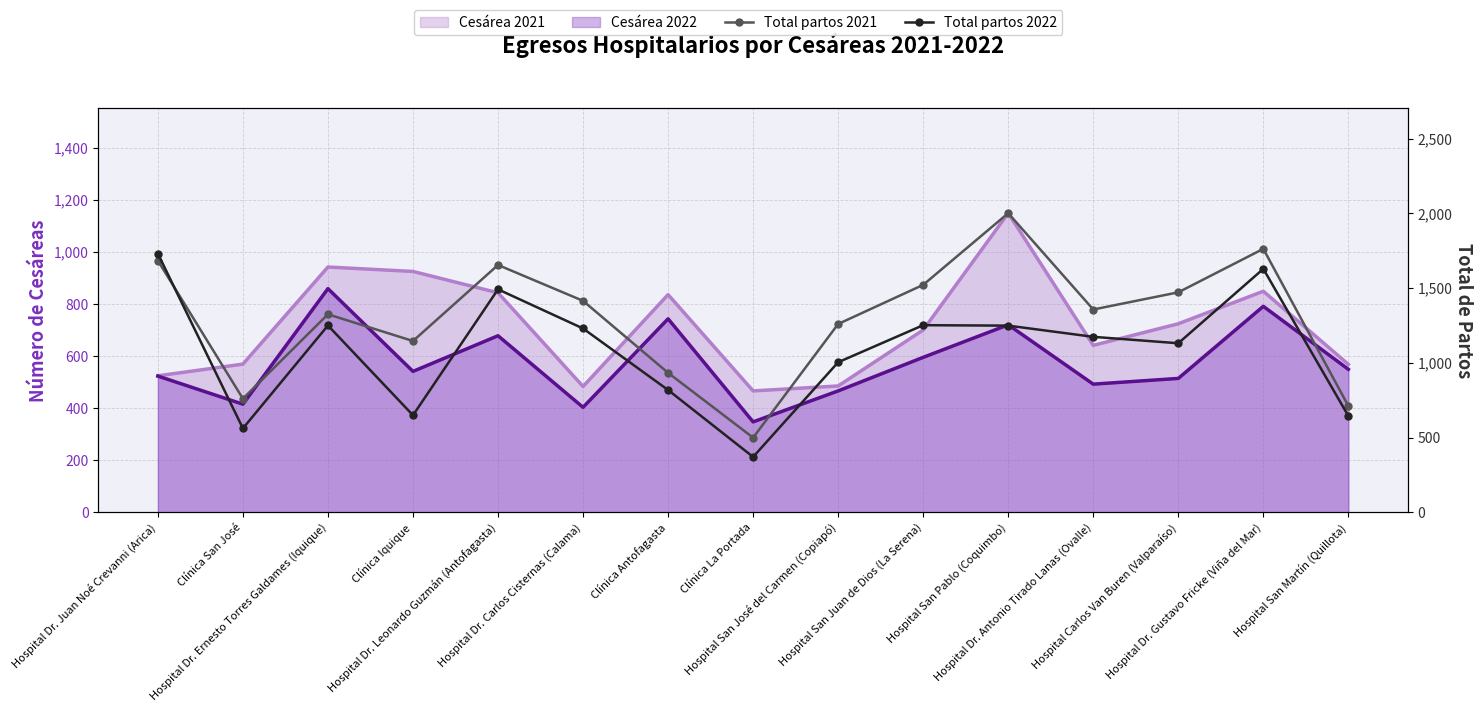

In Total partos 2022, how many points are higher than both neighbors (excluding endpoints)?

4